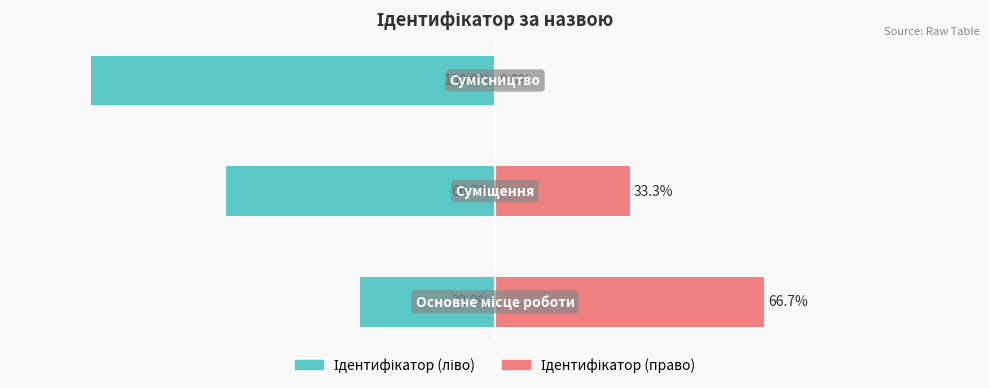

How many values in the Ідентифікатор (право) series exceed 33?

2